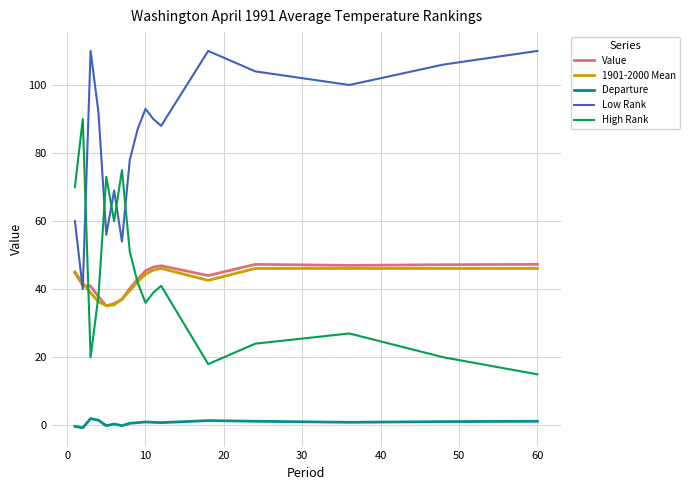

In Departure, how many points are higher than both neighbors (excluding endpoints)?

4